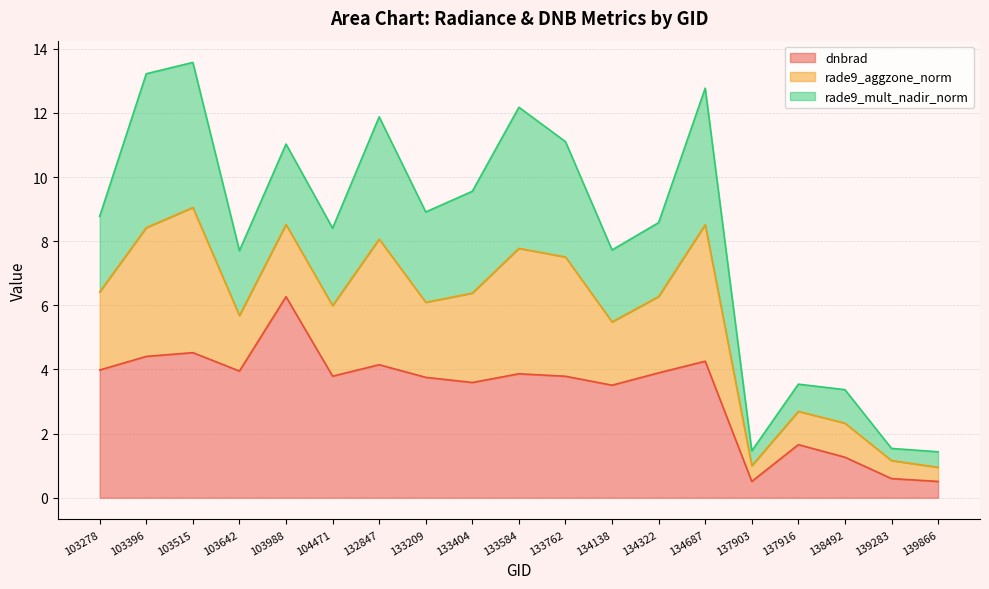

What is the spread (max minus min) of values at 133584?

8.3